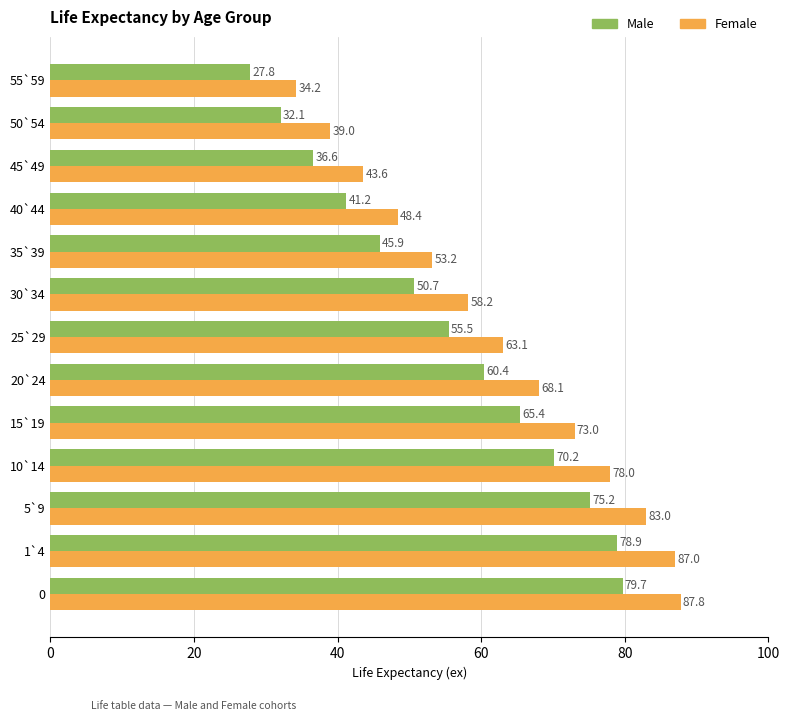

Rank the categories by Male value from lowest to highest.

55`59, 50`54, 45`49, 40`44, 35`39, 30`34, 25`29, 20`24, 15`19, 10`14, 5`9, 1`4, 0